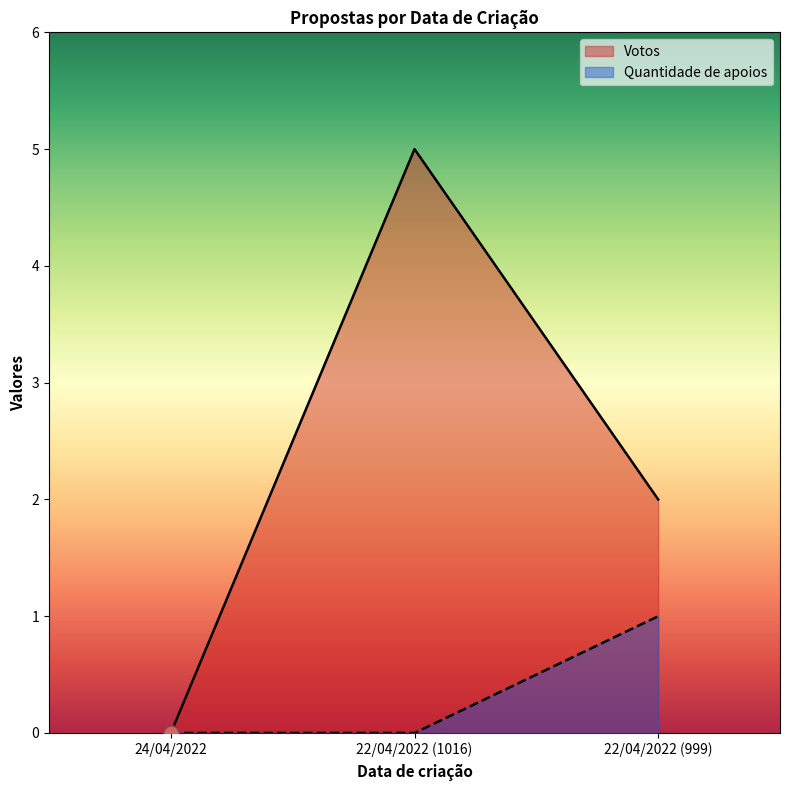

Which series contains the highest Y value?

Votos